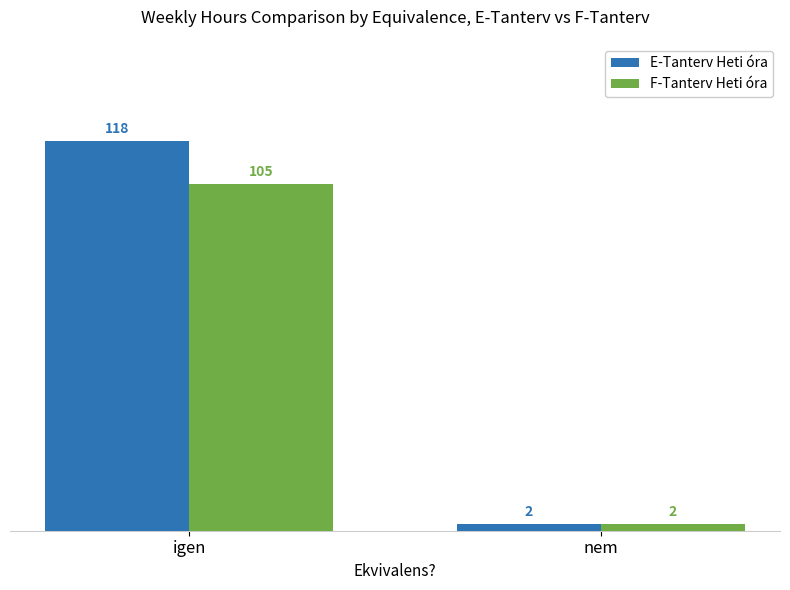

At which category is the sum across all series the highest?

igen